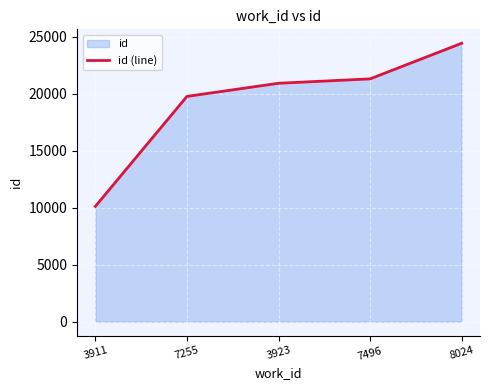

What is the smallest value displayed?

10118